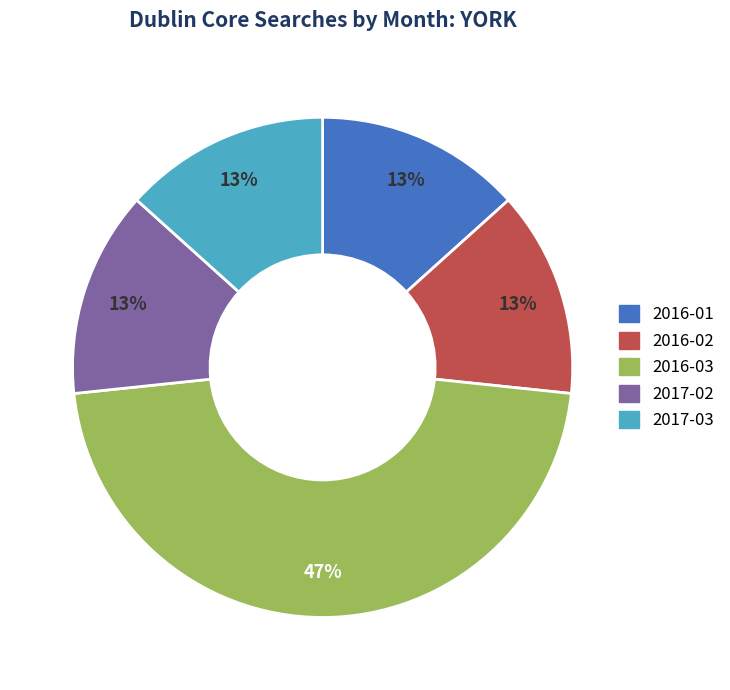

To the nearest percent, what is the average slice percentage?

20%